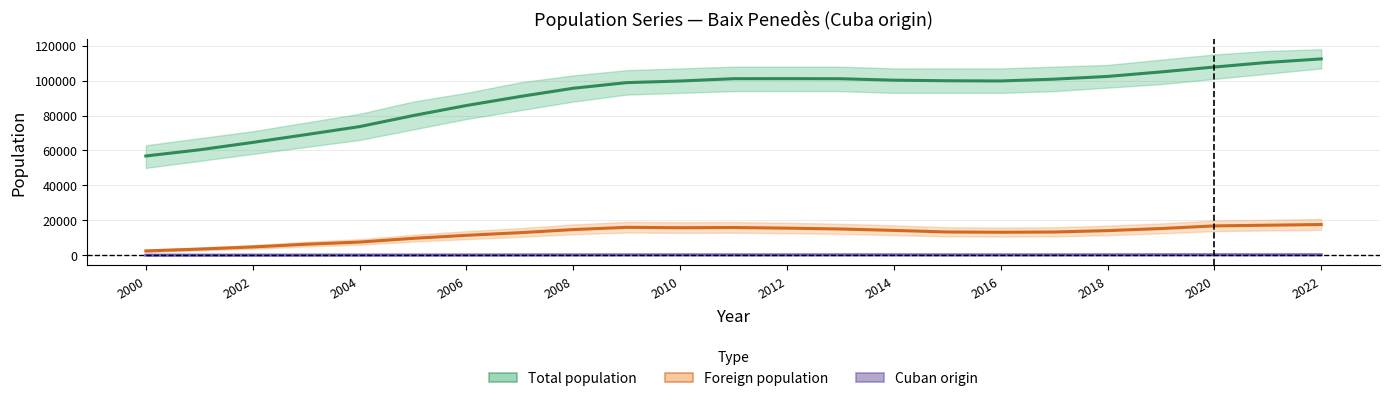

What is the difference between the maximum and minimum values in the Total population series?

55617